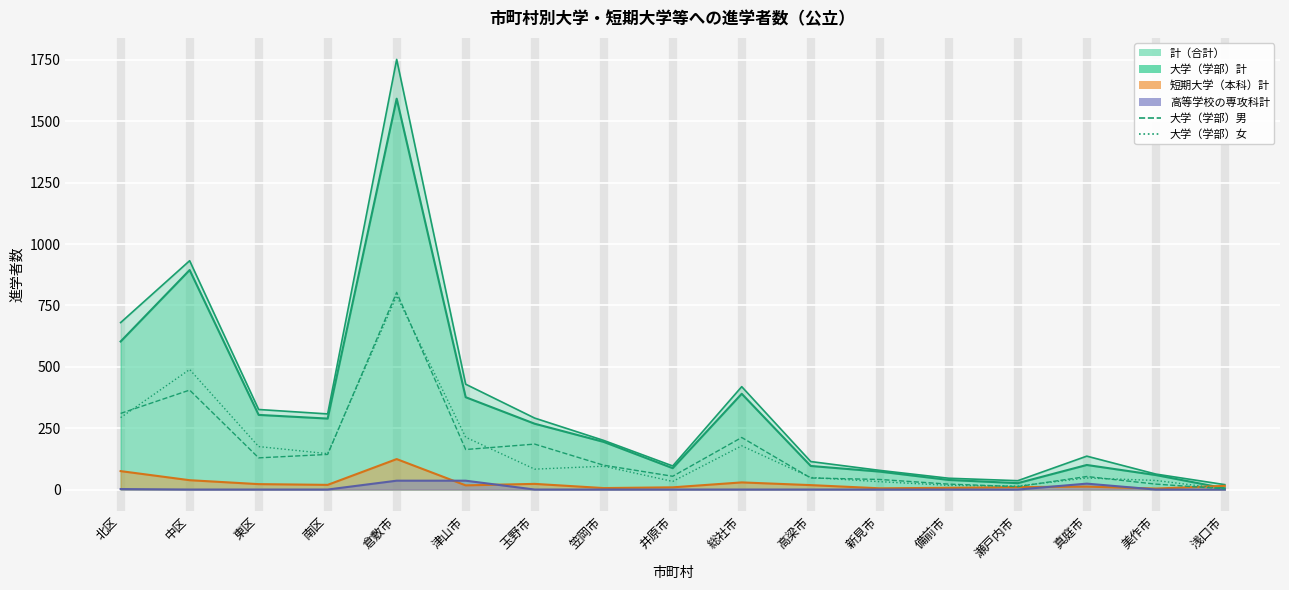

True or false: 大学（学部）女 and 大学（学部）男 intersect in this chart.

True